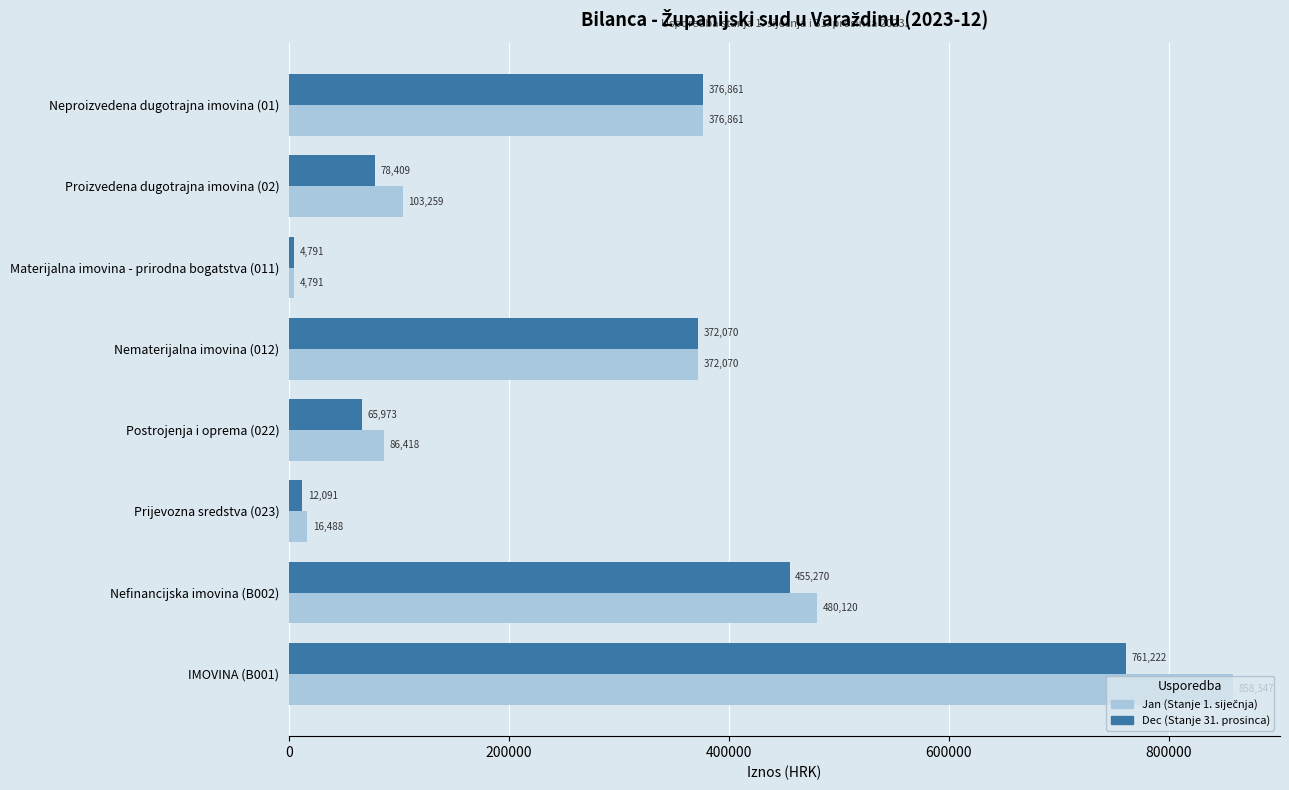

List the labels in order of Dec (Stanje 31. prosinca) value, smallest first.

Materijalna imovina - prirodna bogatstva (011), Prijevozna sredstva (023), Postrojenja i oprema (022), Proizvedena dugotrajna imovina (02), Nematerijalna imovina (012), Neproizvedena dugotrajna imovina (01), Nefinancijska imovina (B002), IMOVINA (B001)